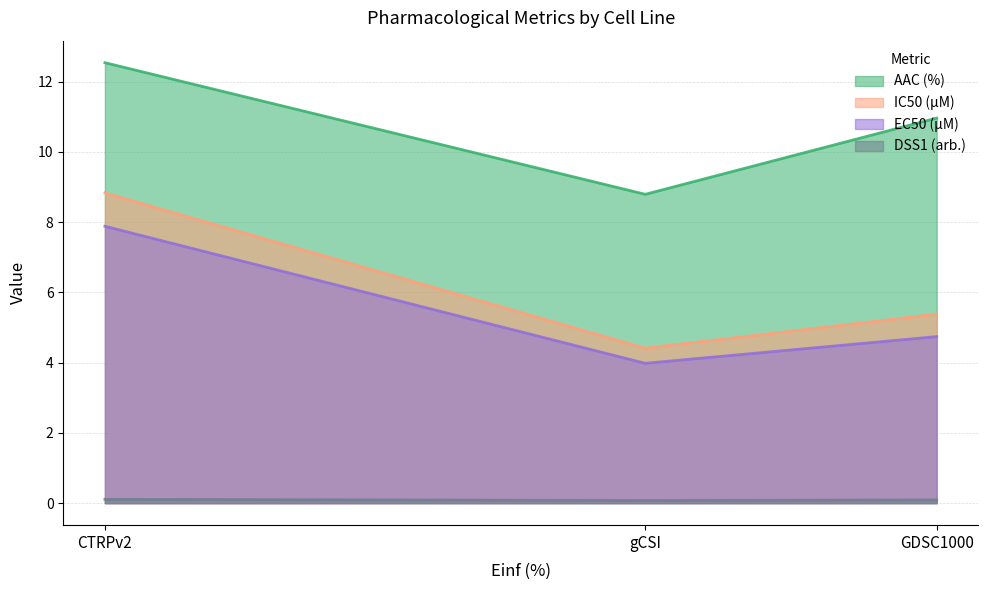

How many lines are shown in the chart?

4